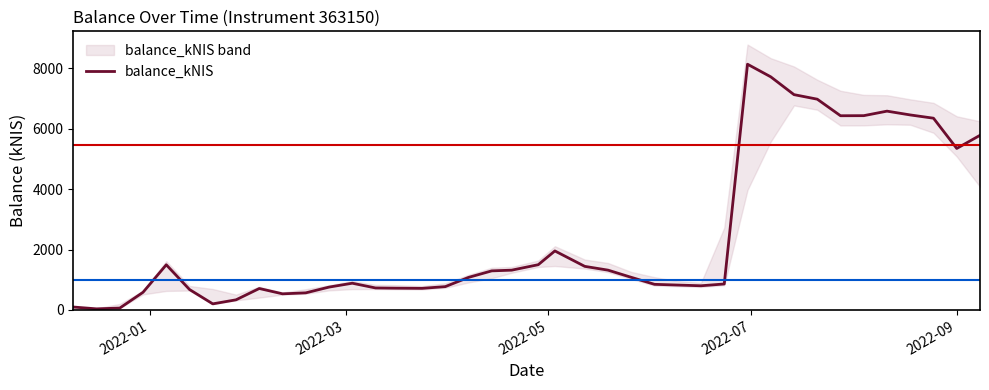

The chart shows a value of 941.4 at 2022-09. True or false?

False